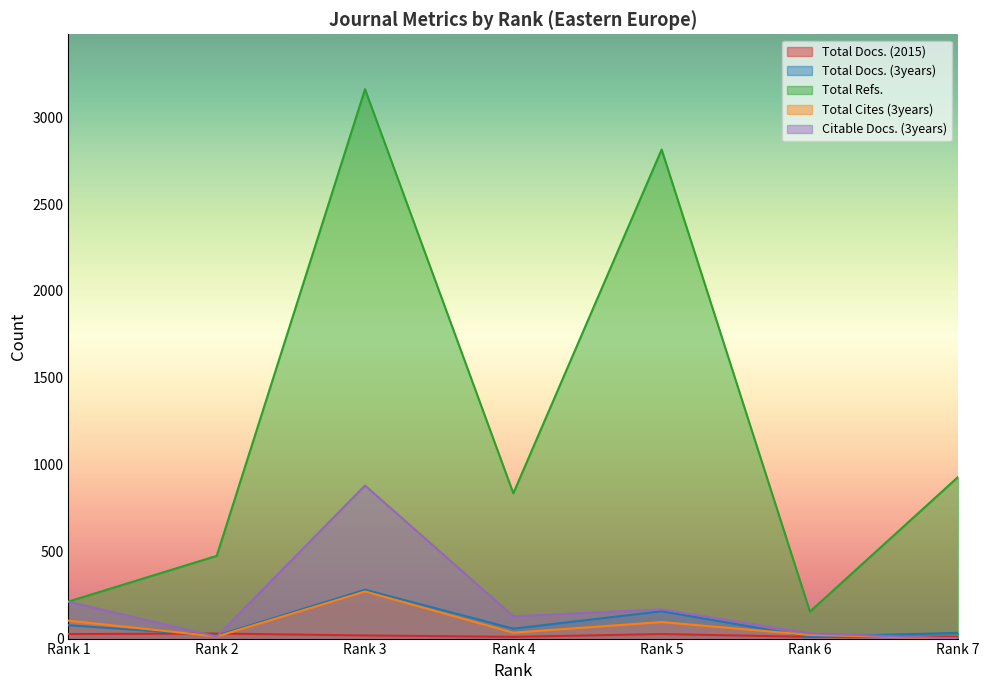

True or false: Total Docs. (3years) has more than 2 points higher than both neighbors.

False